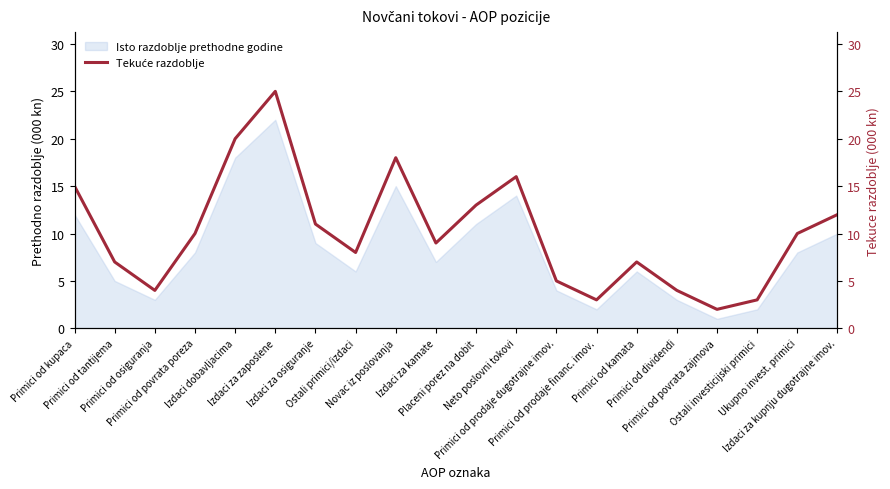

What is the label of the 2nd point from the left?

Primici od tantijema